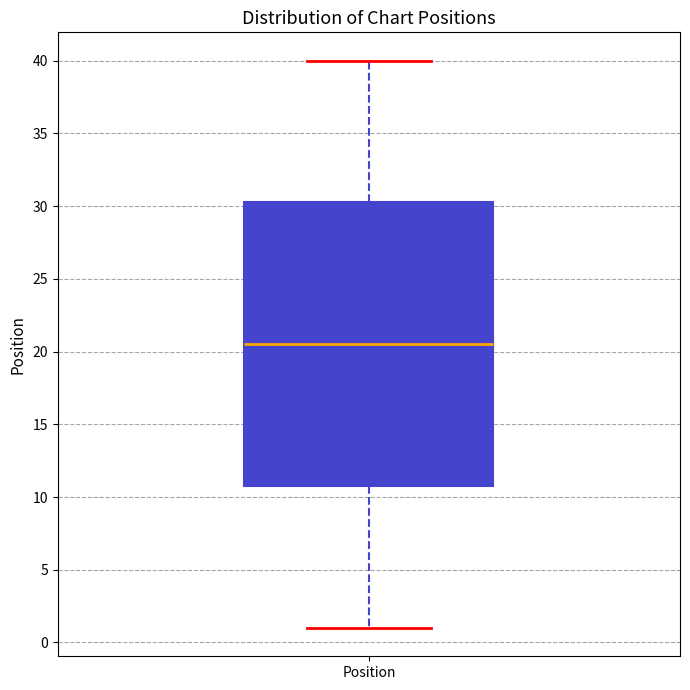

Where is the upper edge of the box for Position on the y-axis? The values are not printed on the chart, so give them approximately, as read against the axis.

30.5